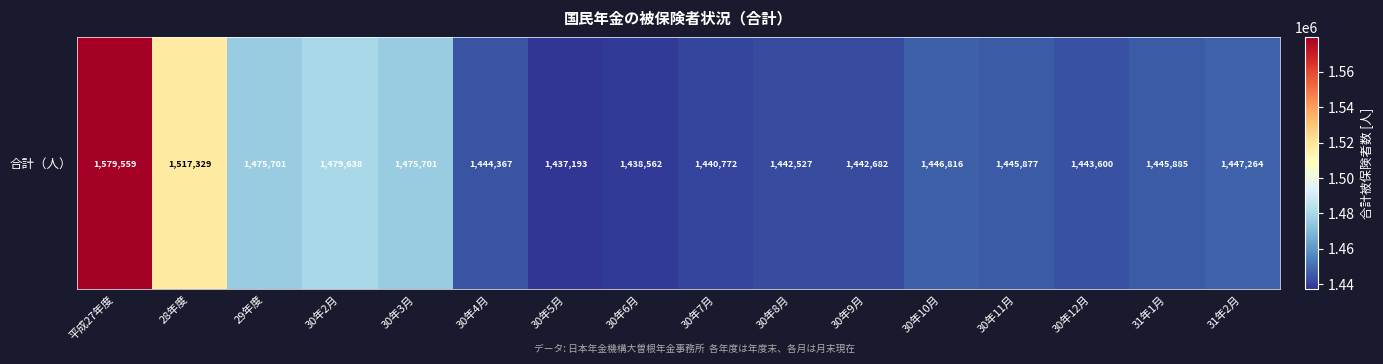

List the labels in order of value, largest first.

平成27年度, 28年度, 30年2月, 29年度, 30年3月, 31年2月, 30年10月, 31年1月, 30年11月, 30年4月, 30年12月, 30年9月, 30年8月, 30年7月, 30年6月, 30年5月